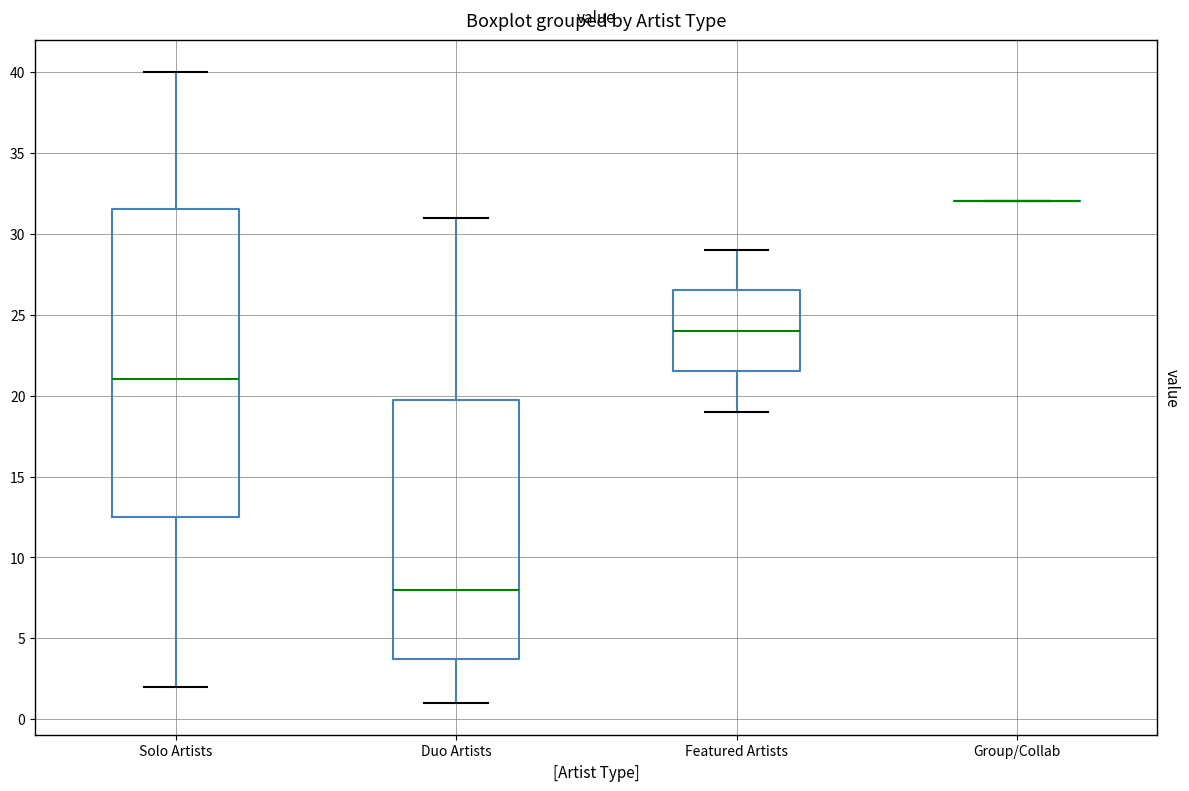

Where is the lower edge of the box for Duo Artists on the y-axis? The values are not printed on the chart, so give them approximately, as read against the axis.

4.0